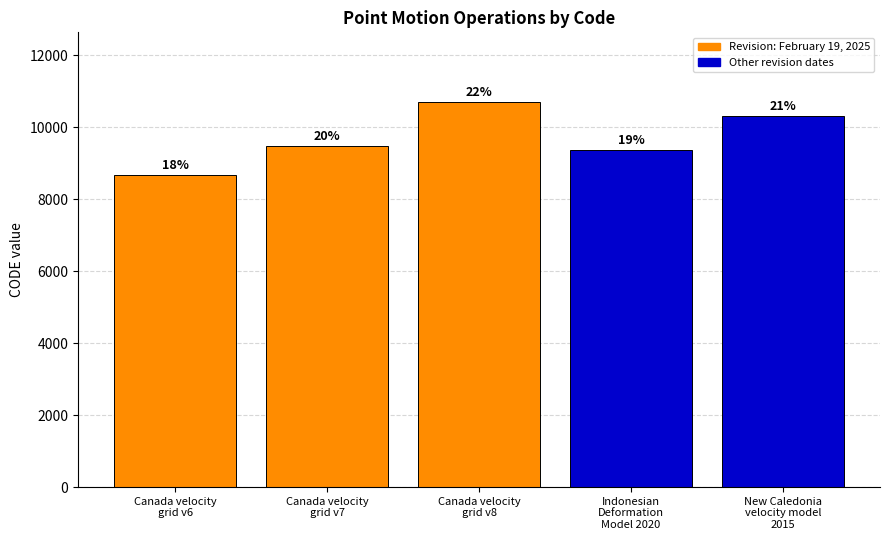

The value at Indonesian
Deformation
Model 2020 is 6432. True or false?

False